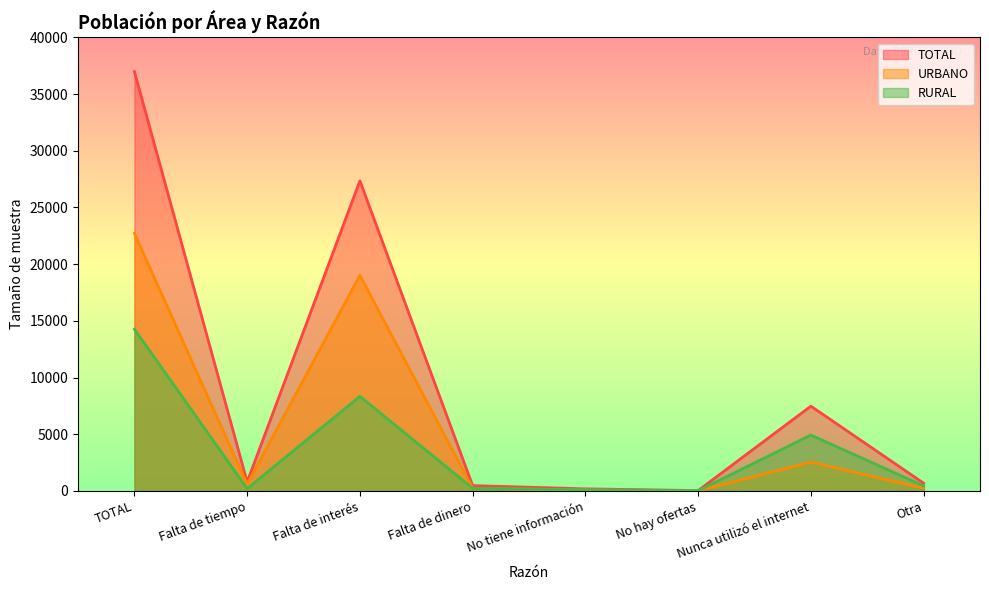

Which series has the widest spread of values?

TOTAL